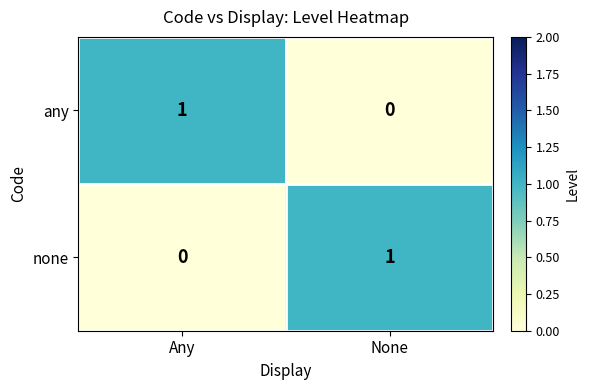

Is the value of any at Any greater than the value of none at Any?

Yes